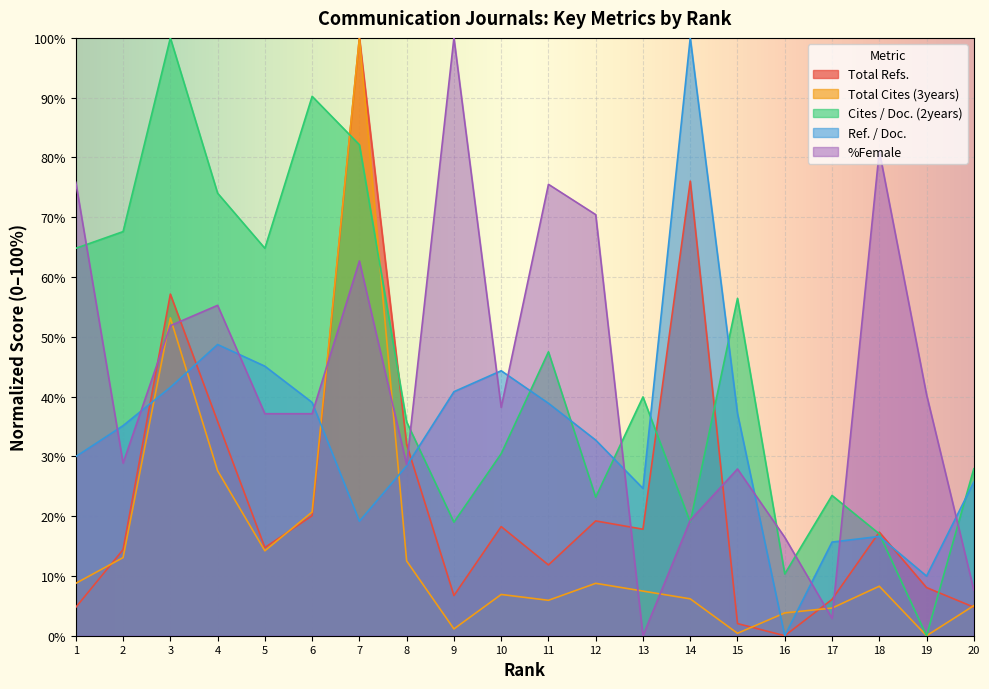

True or false: Cites / Doc. (2years) has a value of 39.9 at 13.

True